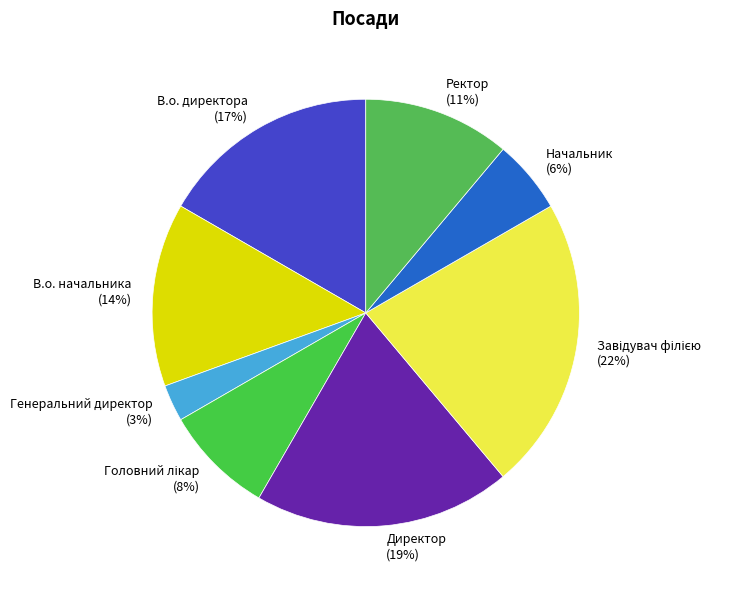

Do Генеральний директор and В.о. директора together represent more than half of the pie?

No